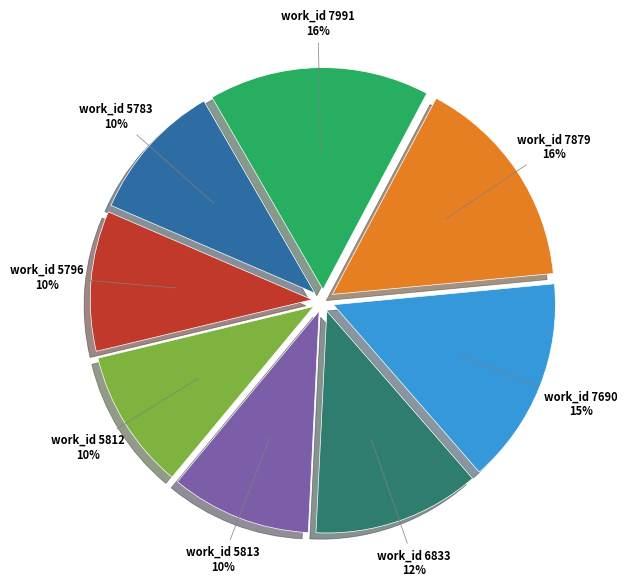

To the nearest percent, what is the difference between the largest and smallest slice percentages?

6%